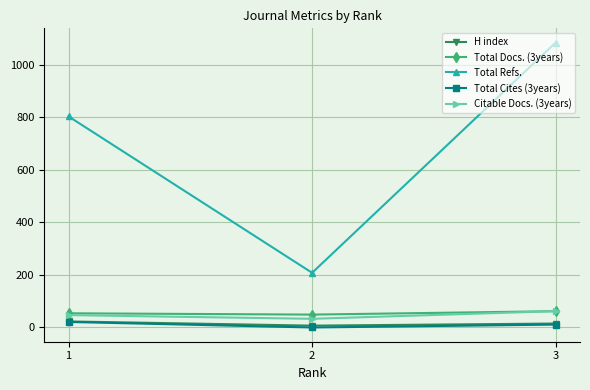

True or false: Total Refs. has a value of 1571 at 3.

False